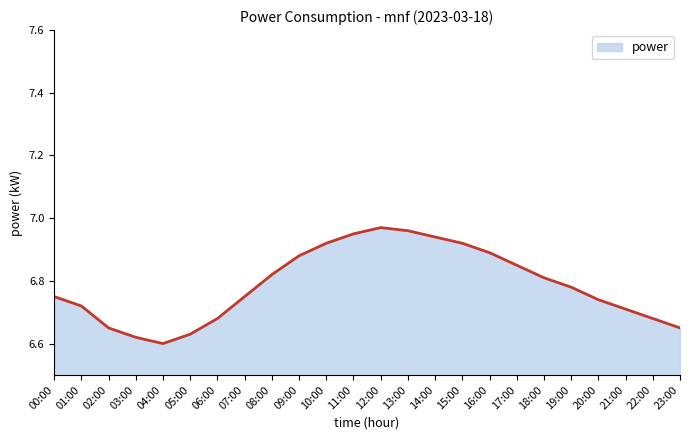

Count the number of categories in the chart.

24